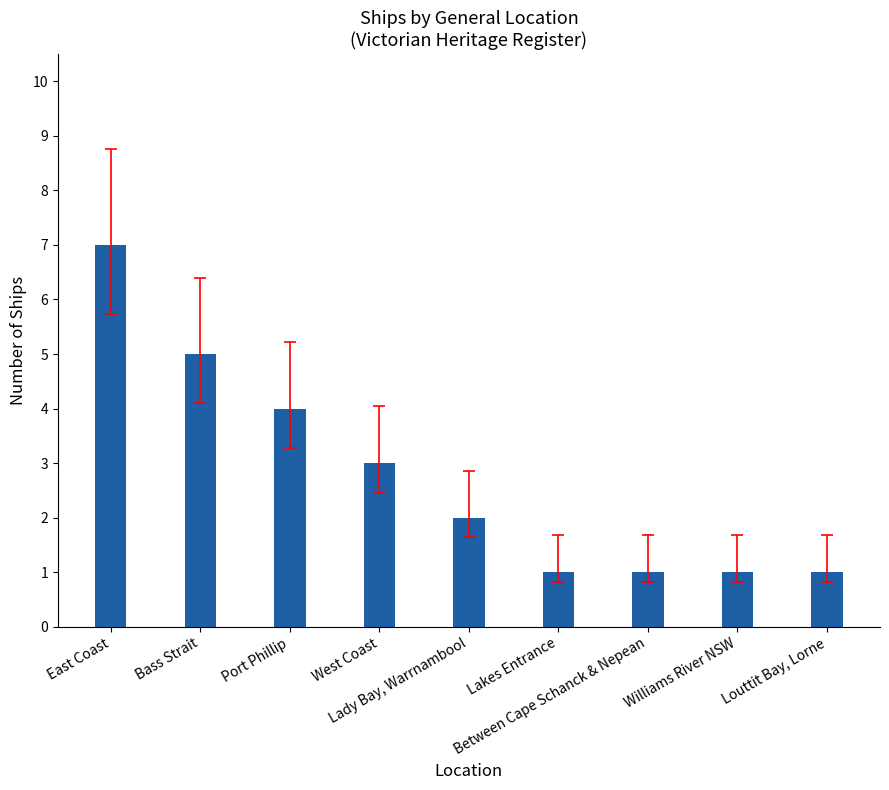

Reading left to right, transcribe all the data shown in this chart.

7	5	4	3	2	1	1	1	1